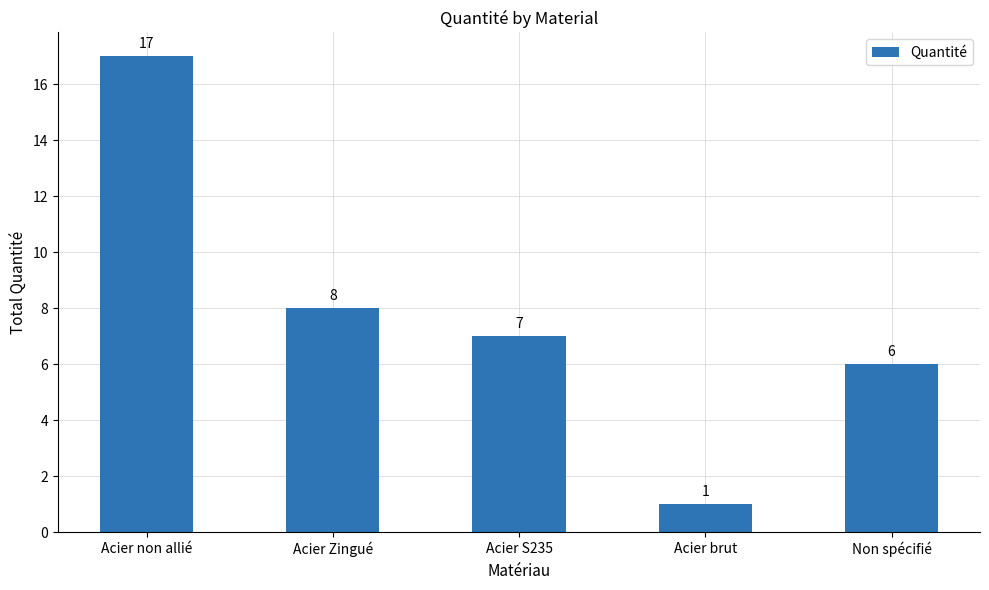

Rank the categories by value from lowest to highest.

Acier brut, Non spécifié, Acier S235, Acier Zingué, Acier non allié